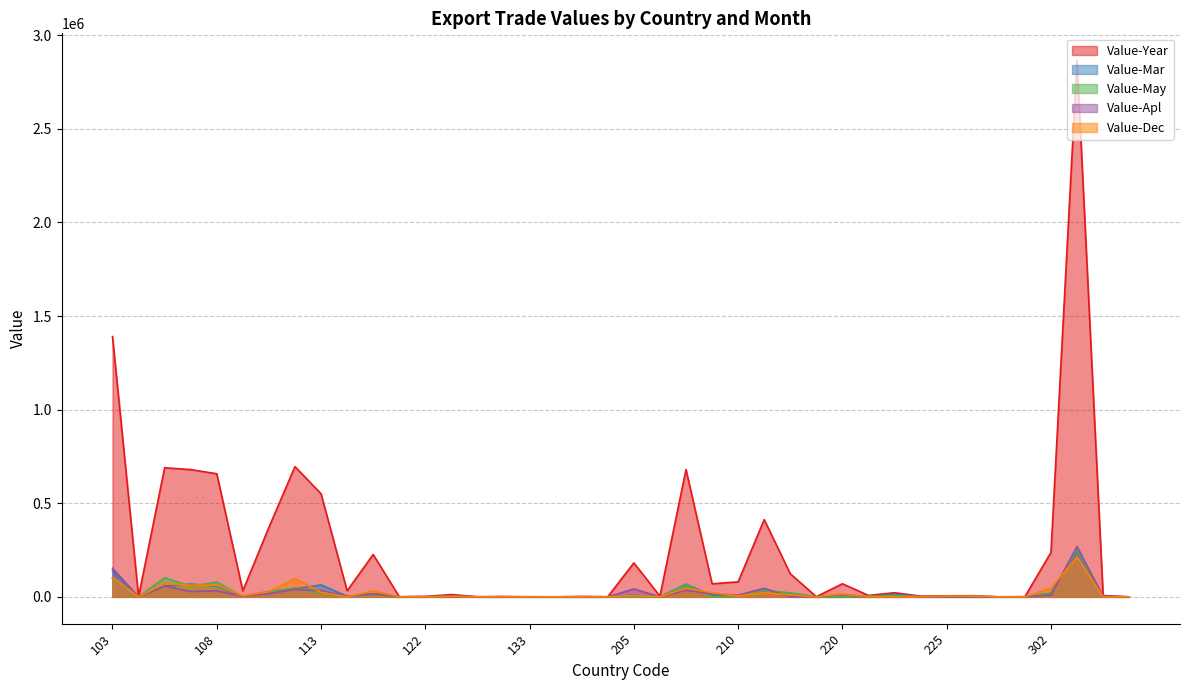

How many lines are shown in the chart?

5